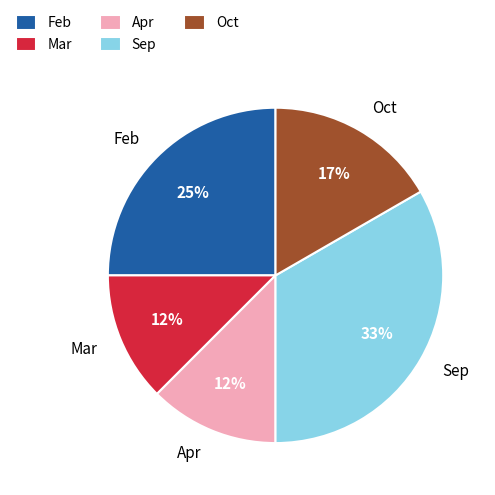

Between Apr and Sep, which is larger?

Sep